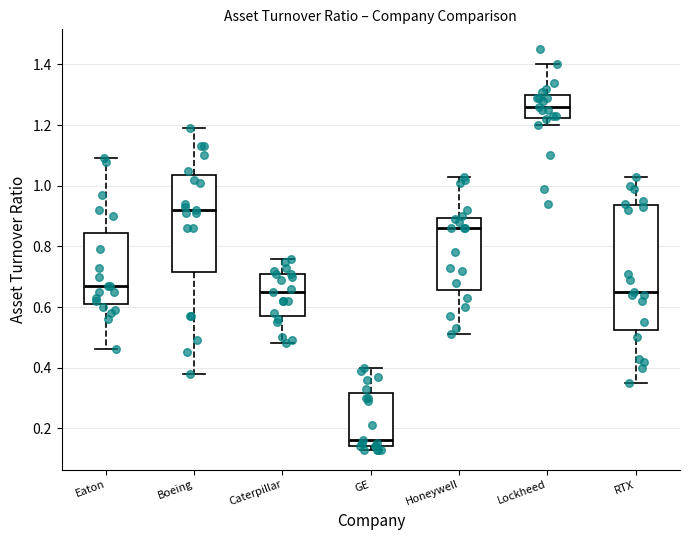

Reading left to right, transcribe this box plot: for each box, give where its median line is, the range the box spans, and where its two whiskers end, as read against the y-axis. The values are not printed on the chart, so give them approximately, as read against the axis.

Eaton: median 0.68, box 0.62 to 0.84, whiskers 0.46 to 1.10
Boeing: median 0.92, box 0.72 to 1.04, whiskers 0.38 to 1.20
Caterpillar: median 0.66, box 0.58 to 0.72, whiskers 0.48 to 0.76
GE: median 0.16, box 0.14 to 0.32, whiskers 0.14 (just below the box's lower edge) to 0.40
Honeywell: median 0.86, box 0.66 to 0.90, whiskers 0.52 to 1.04
Lockheed: median 1.26, box 1.22 to 1.30, whiskers 1.20 to 1.40
RTX: median 0.66, box 0.52 to 0.94, whiskers 0.36 to 1.04